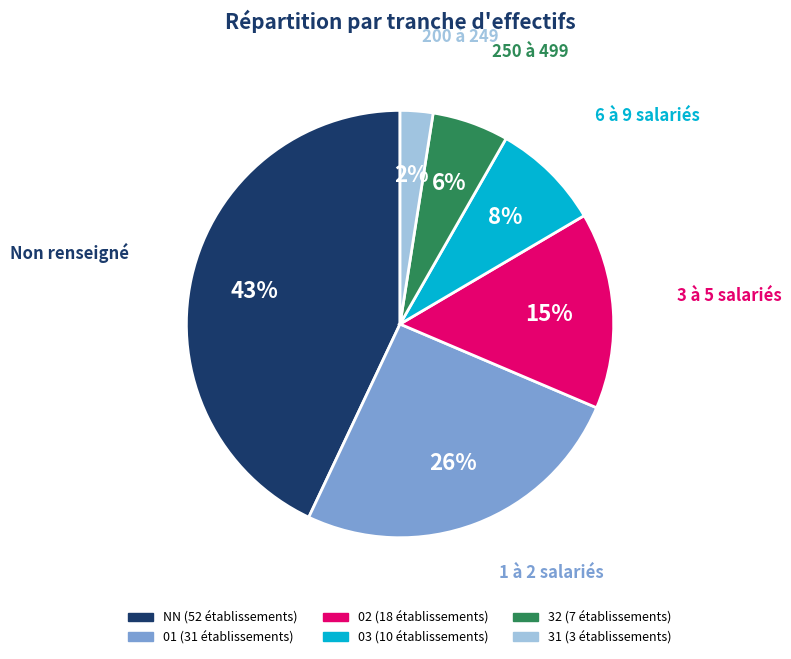

How many segments does this pie chart have?

6